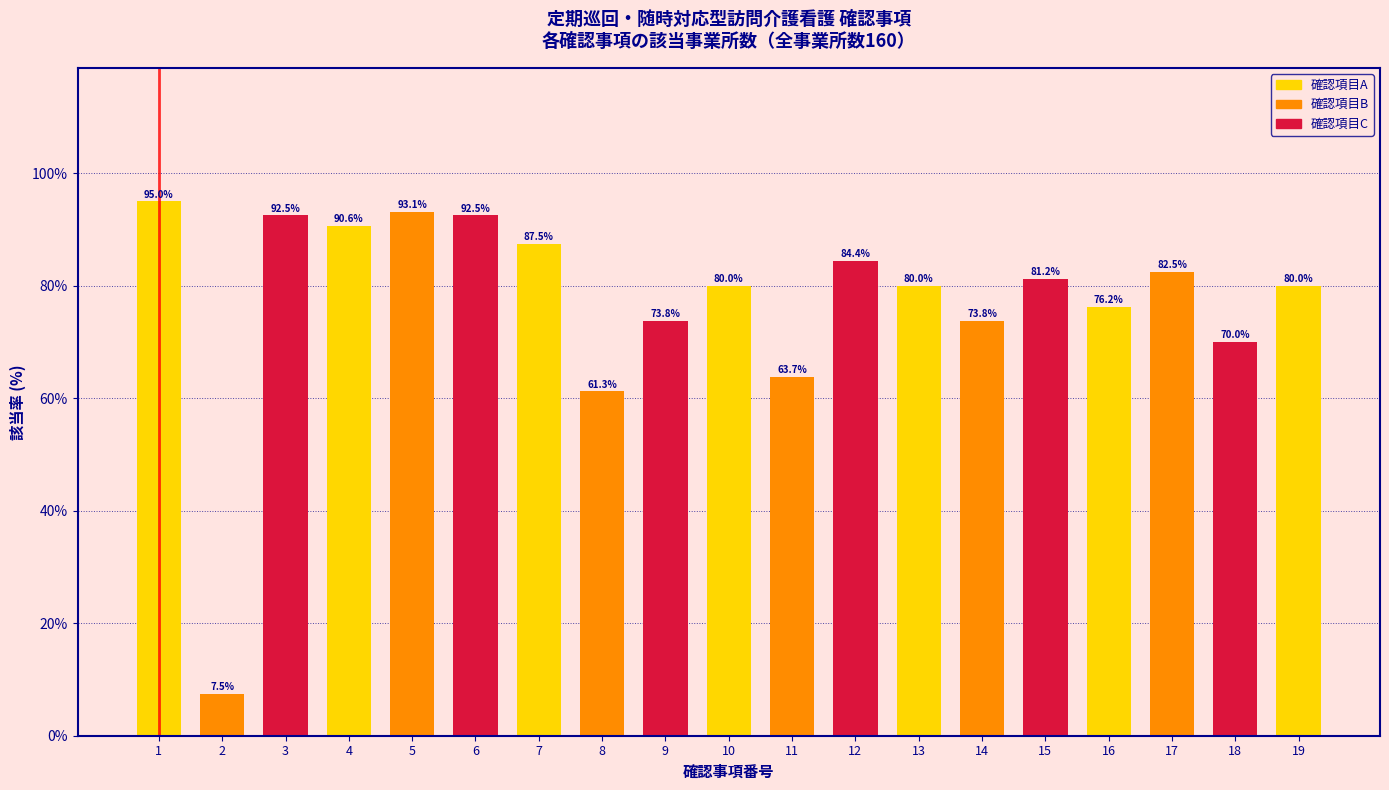

Which has a higher value, 13 or 9?

13